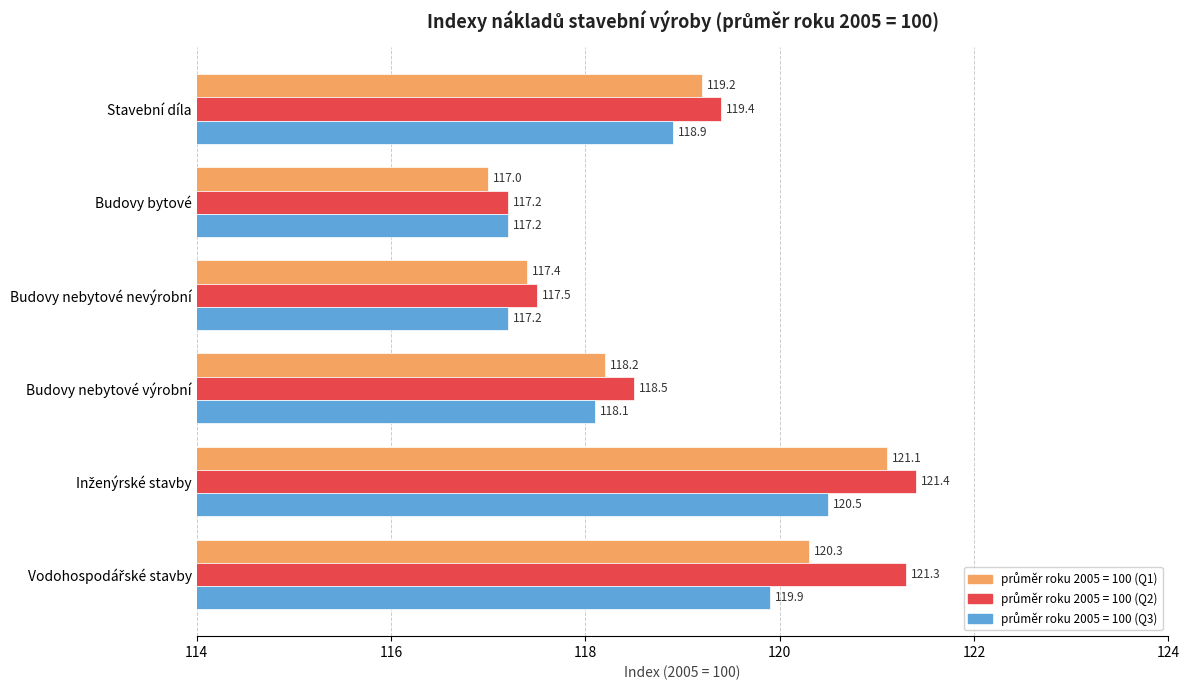

What is the maximum value shown in the chart?

121.4